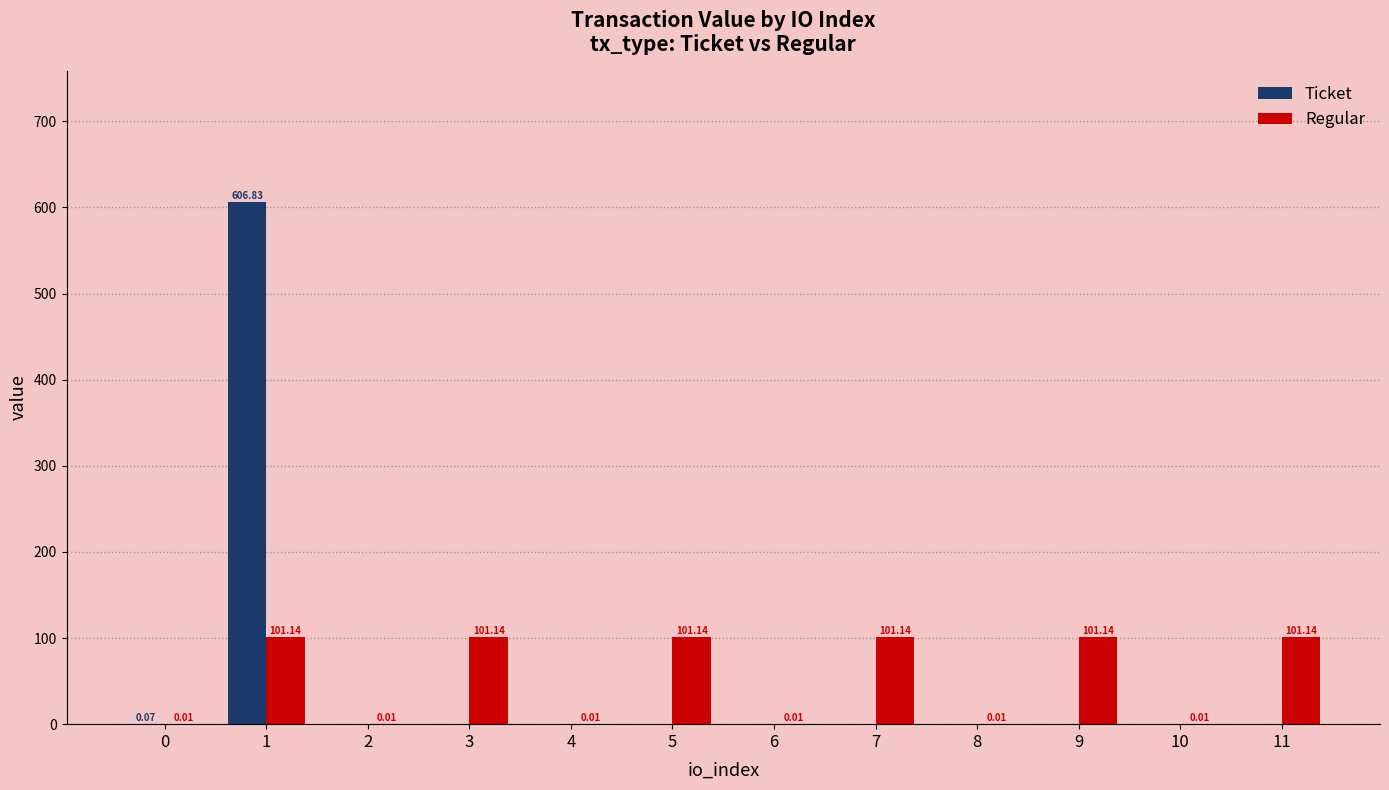

How many groups of bars are there?

12